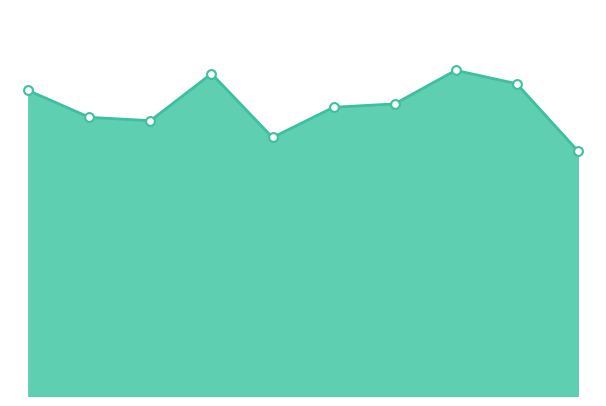

How many lines are shown in the chart?

1